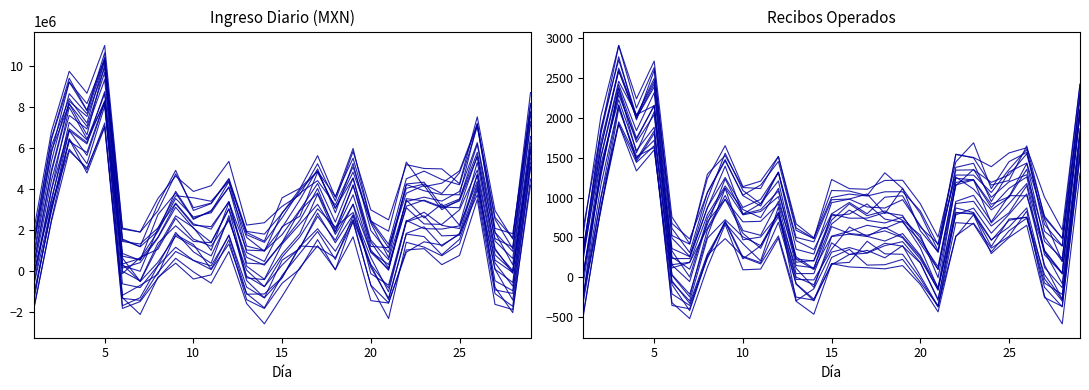

List the series in order of their overall mean, lowest first.

Recibos Operados, Ingreso Diario